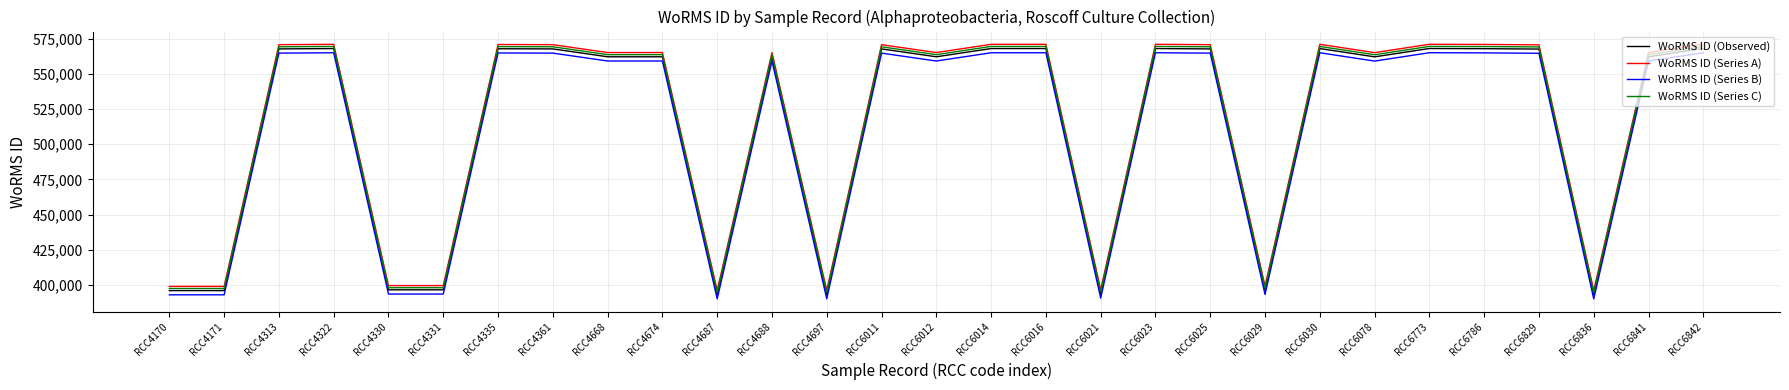

List the series in order of their overall mean, highest first.

WoRMS ID (Series A), WoRMS ID (Series C), WoRMS ID (Observed), WoRMS ID (Series B)